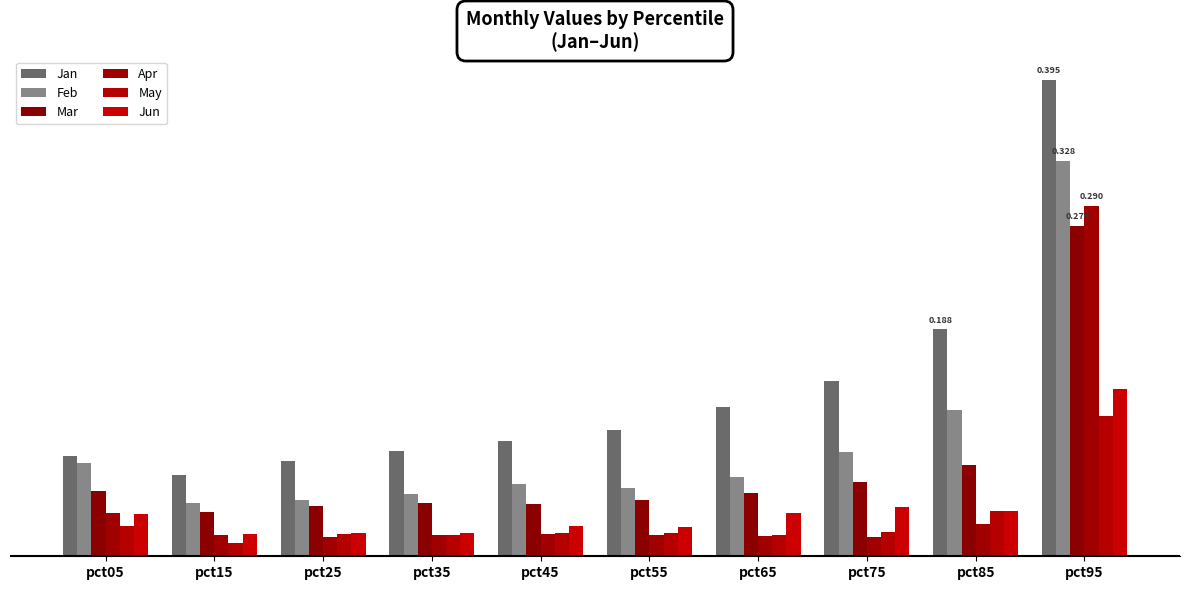

Reading right to left, what are all the values shown in this chart?

Jan: 0.4	0.2	0.1	0.1	0.1	0.1	0.1	0.1	0.1	0.1
Feb: 0.3	0.1	0.1	0.1	0.1	0.1	0.1	0.0	0.0	0.1
Mar: 0.3	0.1	0.1	0.1	0.0	0.0	0.0	0.0	0.0	0.1
Apr: 0.3	0.0	0.0	0.0	0.0	0.0	0.0	0.0	0.0	0.0
May: 0.1	0.0	0.0	0.0	0.0	0.0	0.0	0.0	0.0	0.0
Jun: 0.1	0.0	0.0	0.0	0.0	0.0	0.0	0.0	0.0	0.0